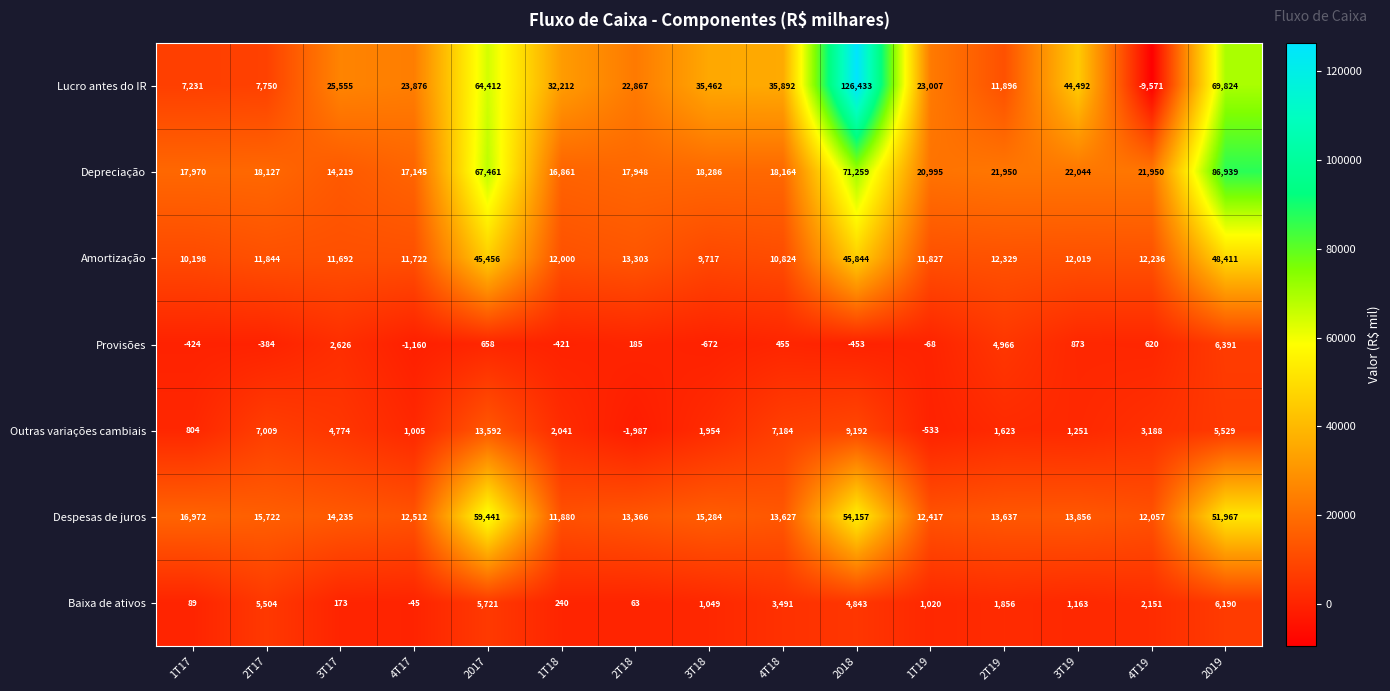

What is the difference between the Baixa de ativos values at 2T17 and 1T17?

5415